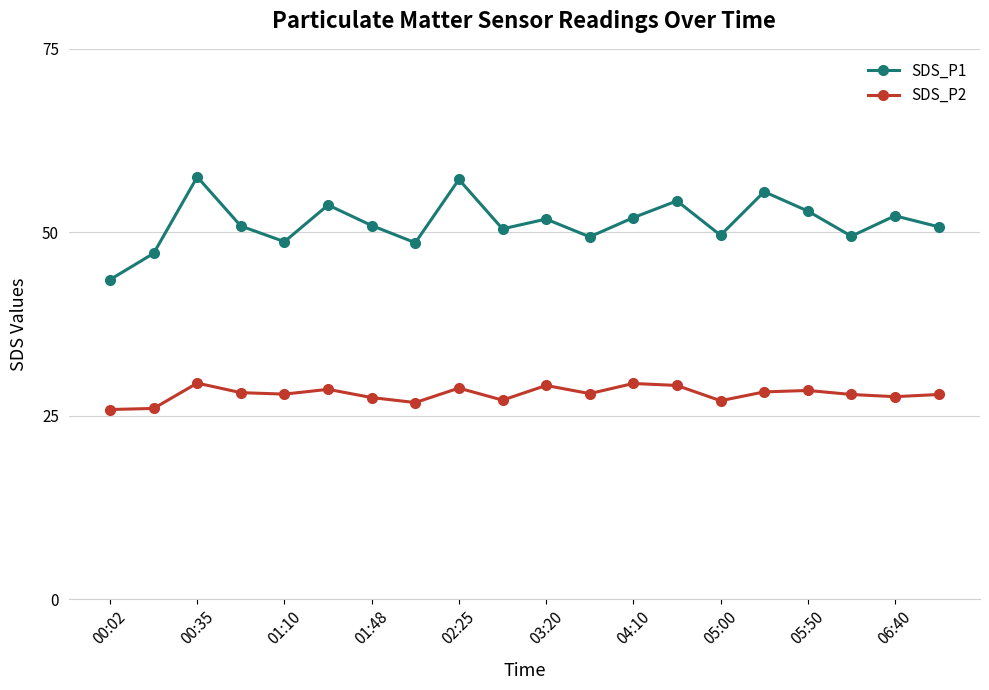

What is the difference between the maximum and minimum values in the SDS_P2 series?

3.6